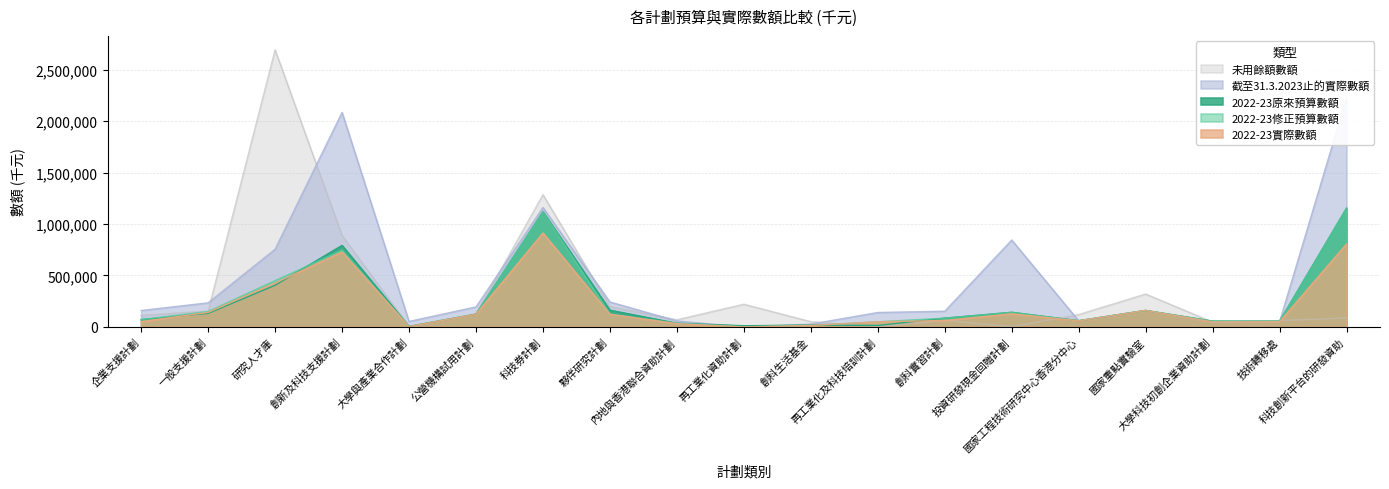

Reading left to right, what are all the values shown in this chart?

2022-23原來預算數額: 71110	131614	404718	792161	4403	124000	1119180	162640	35532	11237	17685	14284	85281	142034	60000	160000	56000	55000	1154000
2022-23修正預算數額: 71110	150000	450000	745339	4403	124000	1119180	124000	35532	0	15000	50000	85281	142034	60000	160000	56000	55000	1154000
2022-23實際數額: 51172	141286	426463	727993	3275	123462	913097	123045	31519	0	14095	49646	62214	127487	59591	159999	48942	50560	806656
截至31.3.2023止的實際數額: 159385	234312	754805	2084787	53253	194444	1160873	242583	57974	0	27180	140225	152545	844349	59591	159999	48942	50560	2227416
未用餘額數額: 112793	155266	2693600	888377	6133	127612	1284961	199349	69797	220627	51210	2284	64069	1778	120409	320001	47053	61440	86512